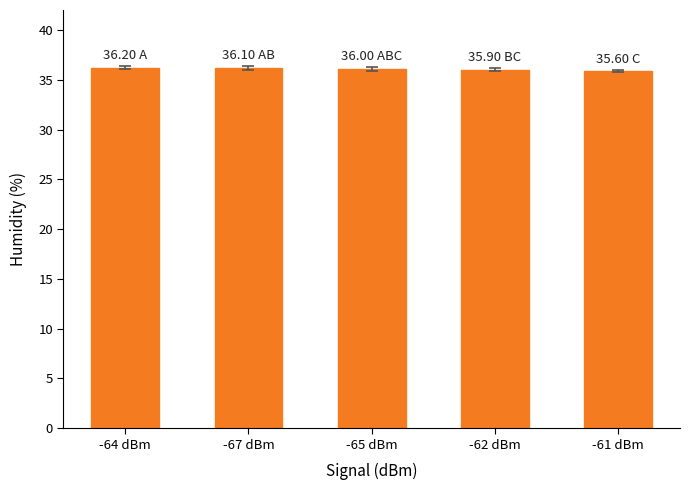

Is it true that the value at -61 dBm is 35.9?

True